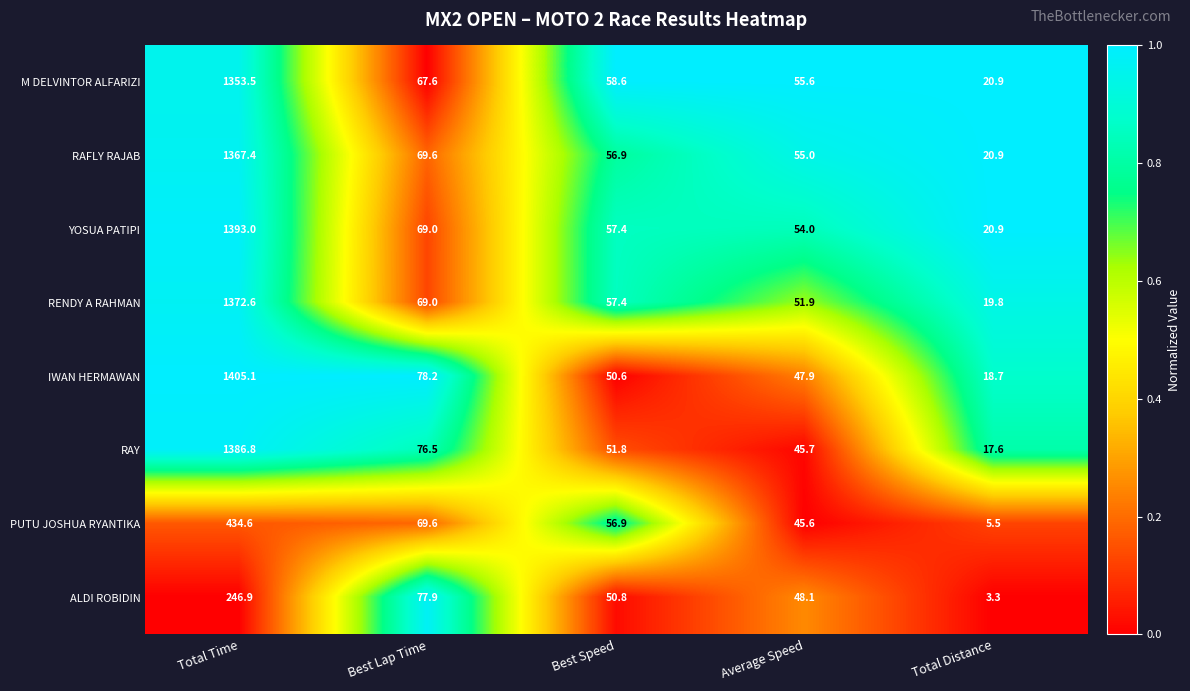

What is the spread (max minus min) of values at Average Speed?

10.0